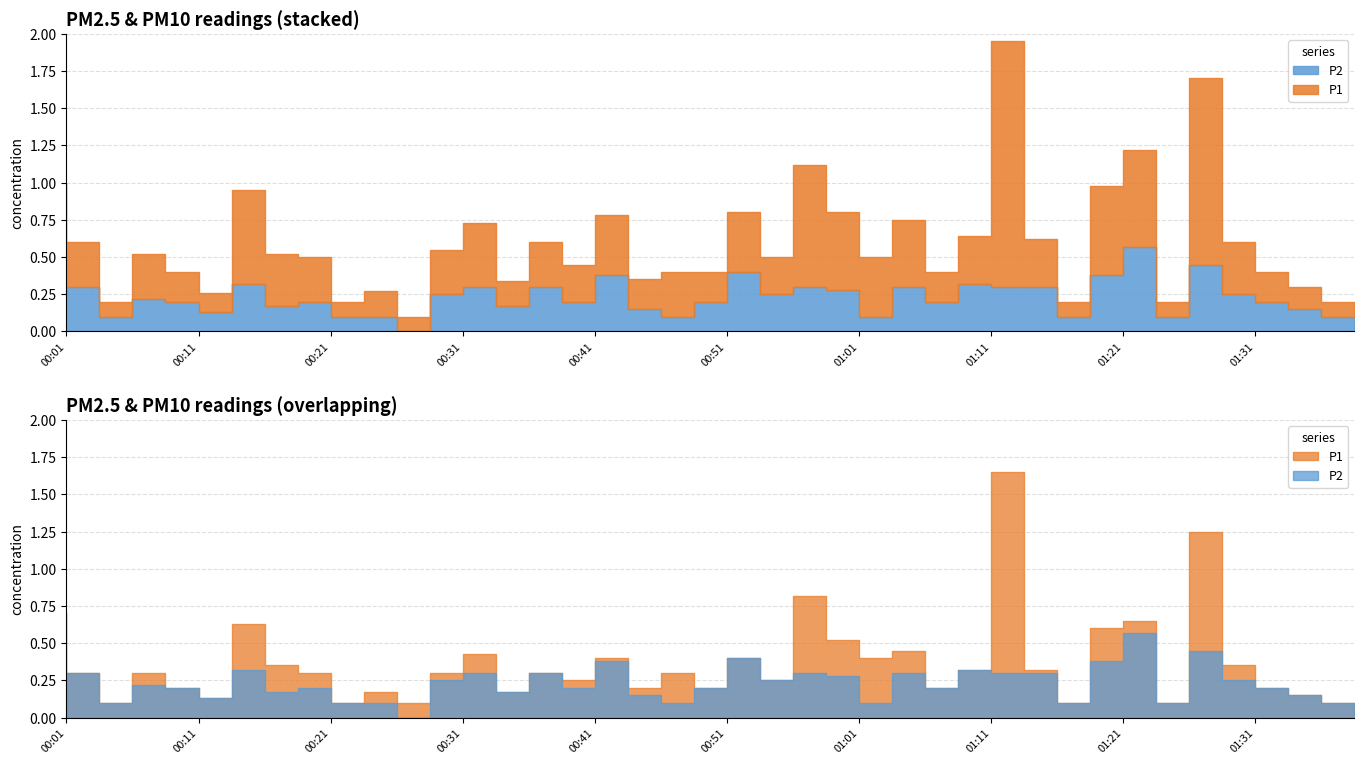

What is the sum of the P2 values at 00:41 and 00:48?

0.3